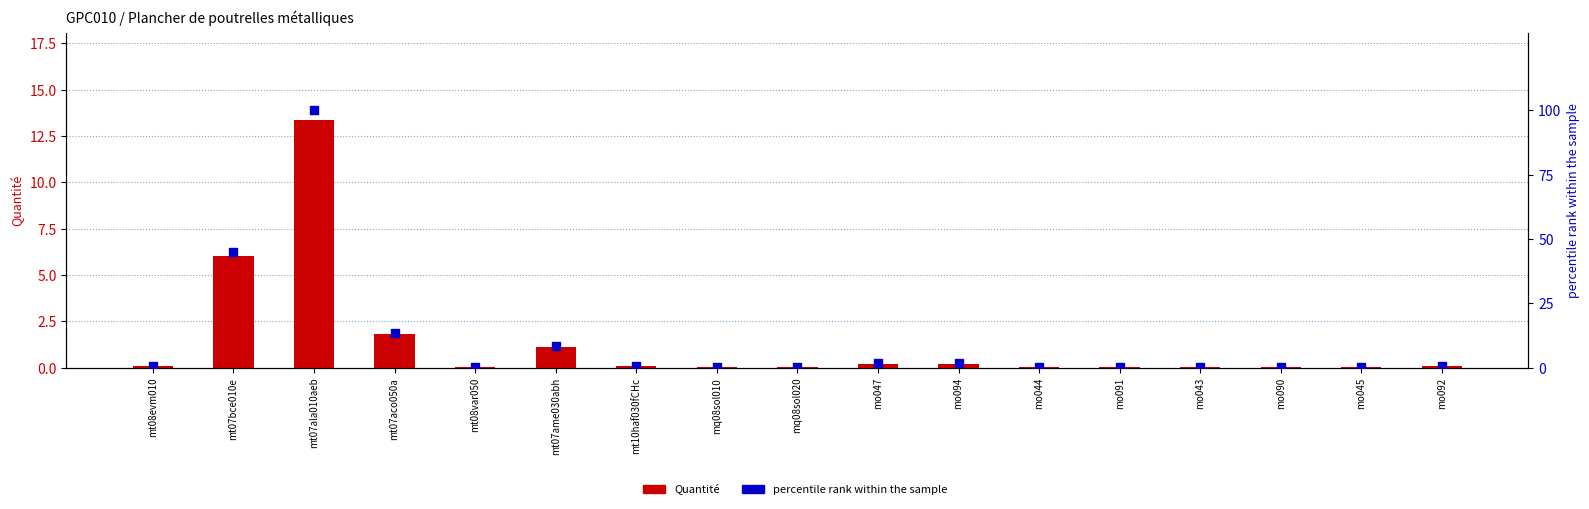

Which series has the largest total across all categories?

percentile rank within the sample